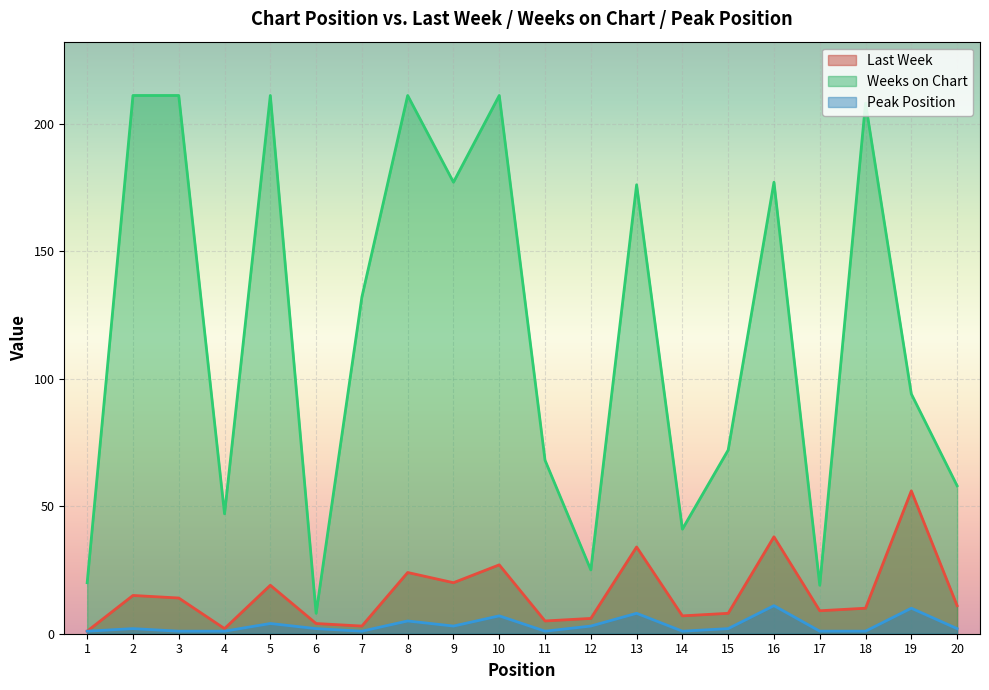

The Peak Position series shows 3 at 12. True or false?

True